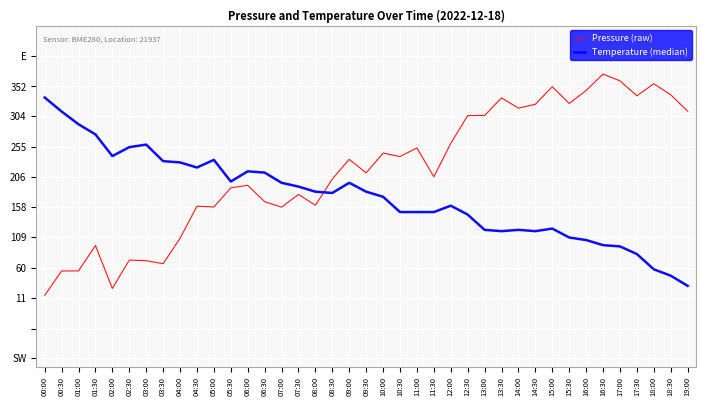

Reading right to left, extract all data points from this chart.

Pressure (raw): 19:00=312.3	18:30=338.6	18:00=356.3	17:30=337.0	17:00=361.0	16:30=371.9	16:00=345.5	15:30=324.6	15:00=351.6	14:30=323.3	14:00=317.1	13:30=333.5	13:00=305.3	12:30=305.1	12:00=260.2	11:30=206.4	11:00=252.9	10:30=239.1	10:00=244.7	09:30=212.8	09:00=234.6	08:30=202.9	08:00=160.5	07:30=178.0	07:00=157.5	06:30=166.4	06:00=192.7	05:30=188.7	05:00=157.8	04:30=159.1	04:00=107.4	03:30=66.5	03:00=71.3	02:30=72.3	02:00=26.6	01:30=95.7	01:00=54.9	00:30=54.7	00:00=15.5
Temperature (median): 19:00=30.8	18:30=47.2	18:00=57.4	17:30=82.0	17:00=94.3	16:30=96.3	16:00=104.5	15:30=108.7	15:00=123.0	14:30=118.9	14:00=120.9	13:30=118.9	13:00=120.9	12:30=145.5	12:00=159.9	11:30=149.7	11:00=149.7	10:30=149.7	10:00=174.2	09:30=182.4	09:00=196.8	08:30=180.4	08:00=182.4	07:30=190.6	07:00=196.8	06:30=213.2	06:00=215.2	05:30=198.8	05:00=233.7	04:30=221.4	04:00=229.6	03:30=231.6	03:00=258.3	02:30=254.2	02:00=239.8	01:30=274.7	01:00=291.1	00:30=311.6	00:00=334.1